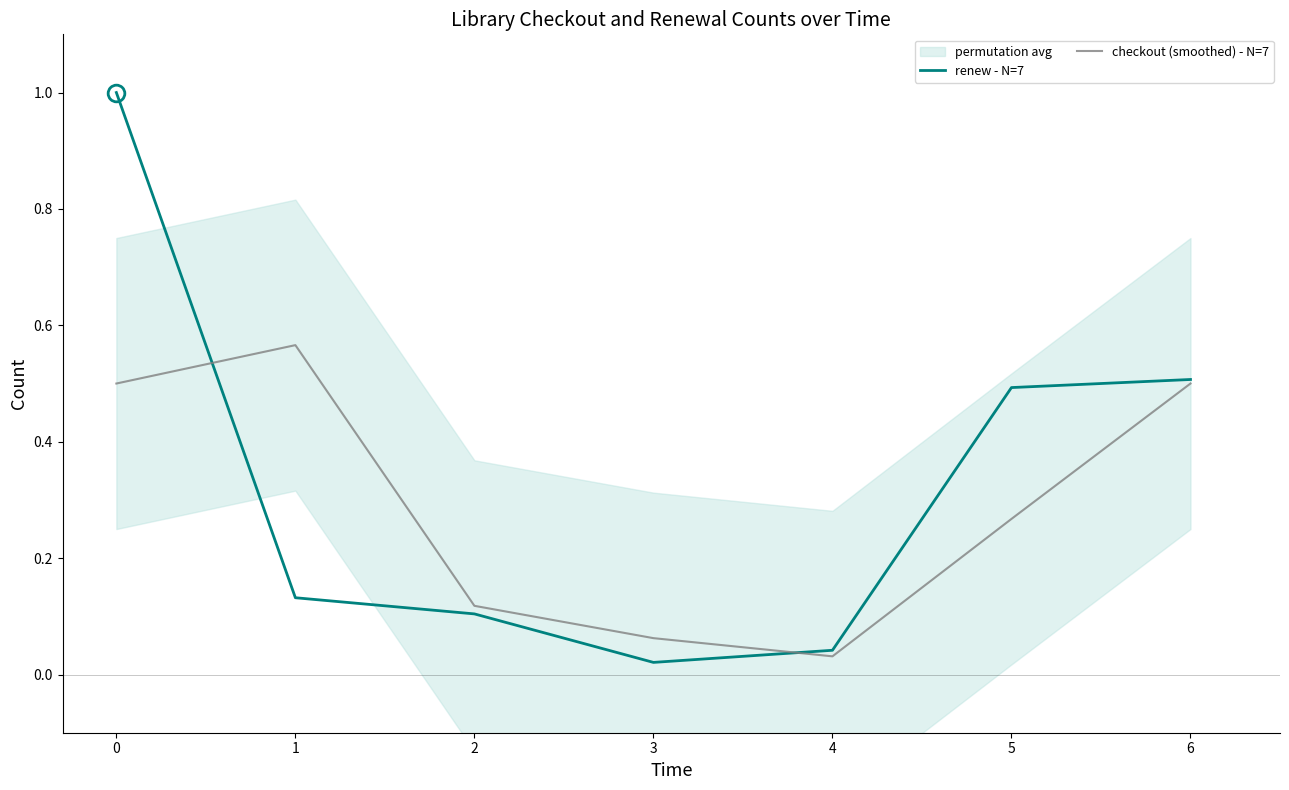

Which series ends up on top after the final intersection of renew - N=7 and checkout (smoothed) - N=7?

renew - N=7